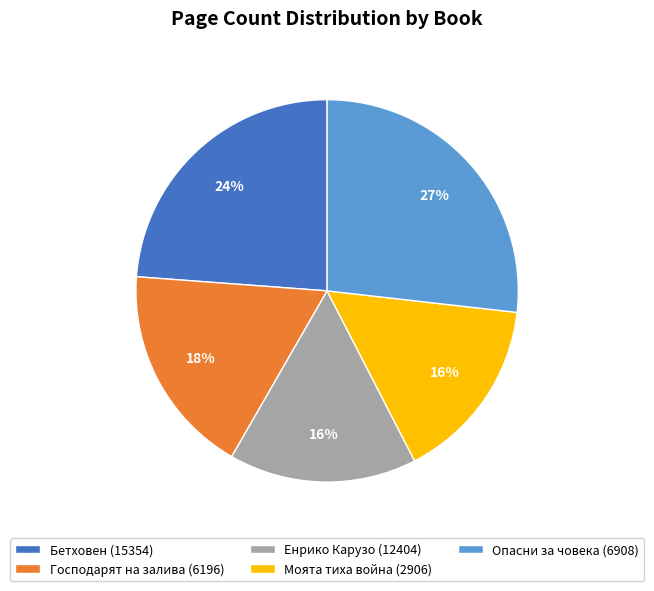

Do Бетховен (15354) and Моята тиха война (2906) together represent more than half of the pie?

No